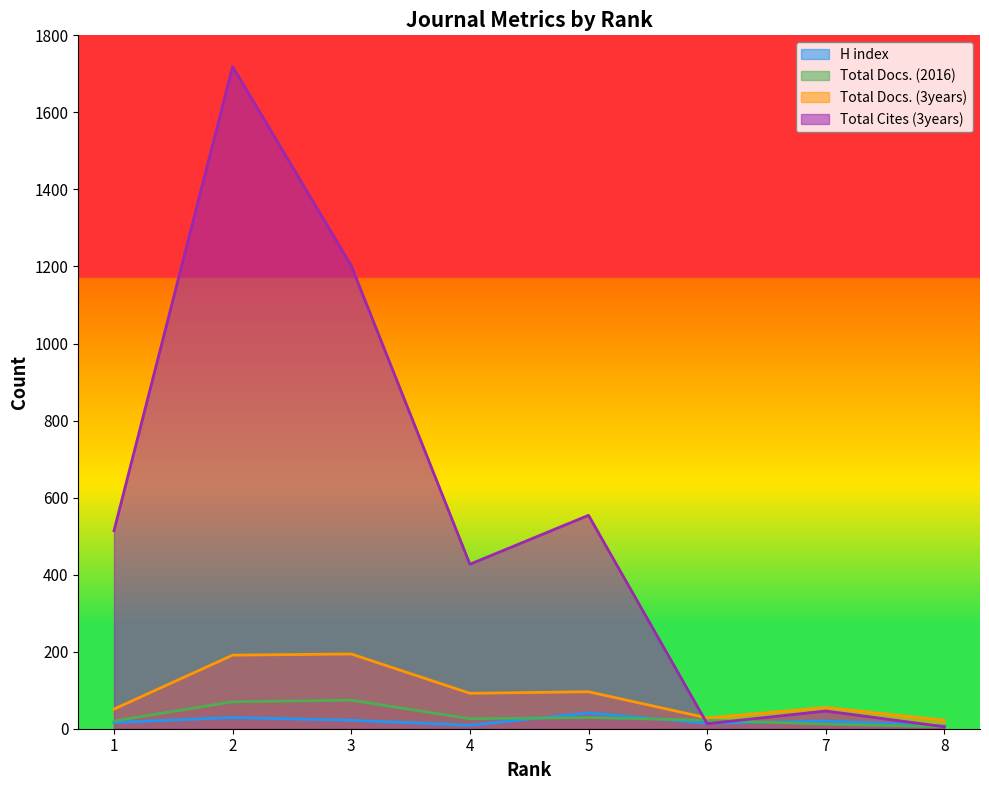

At which label is Total Cites (3years) closest to 862?

5